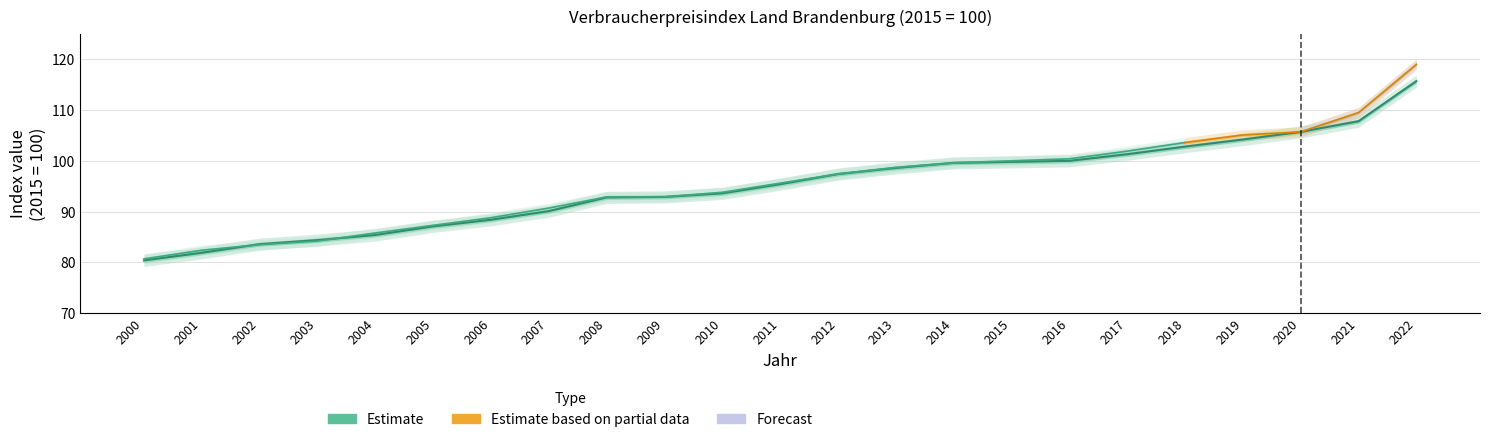

The value at 2016 is 100.0. True or false?

True